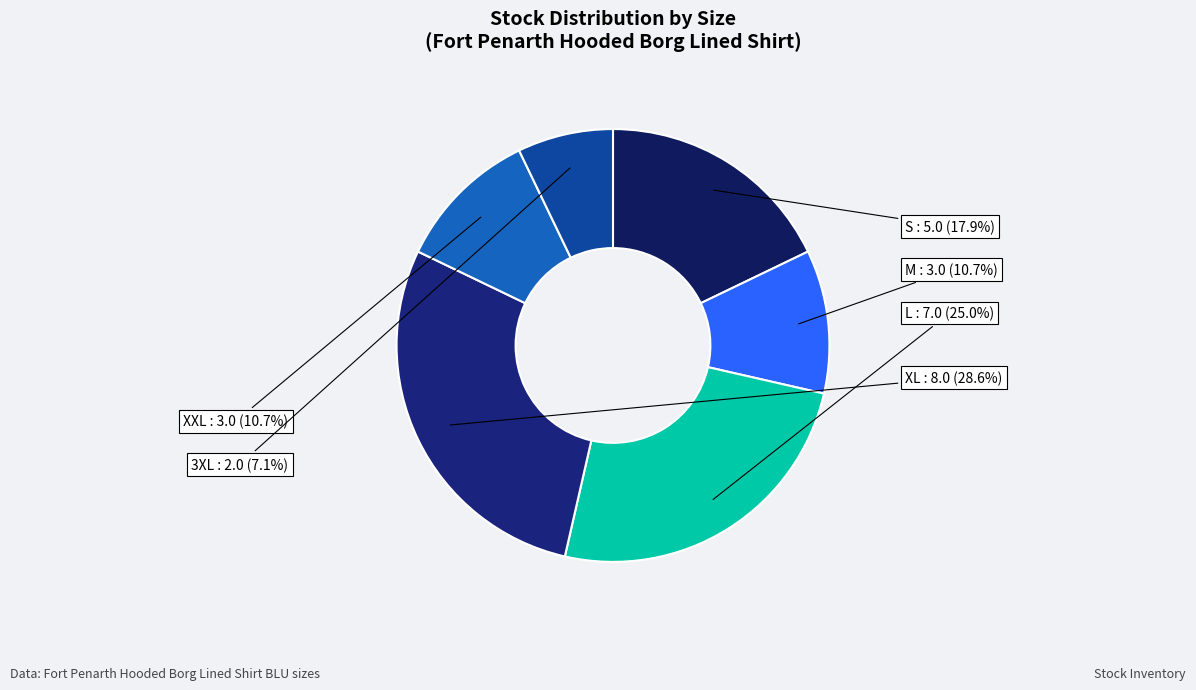

Count the number of slices in the pie.

6